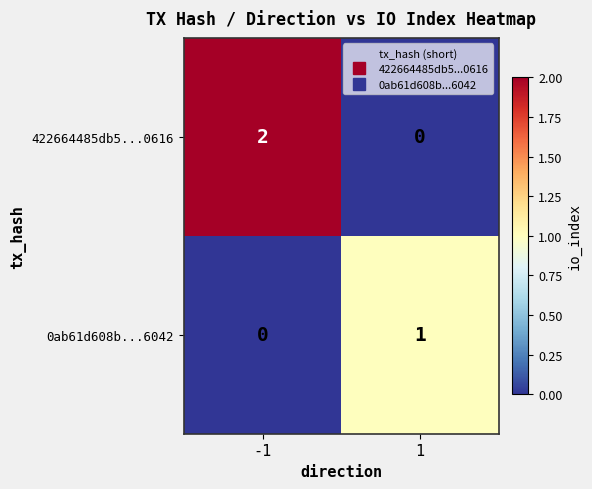

At which category is the sum across all series the highest?

-1